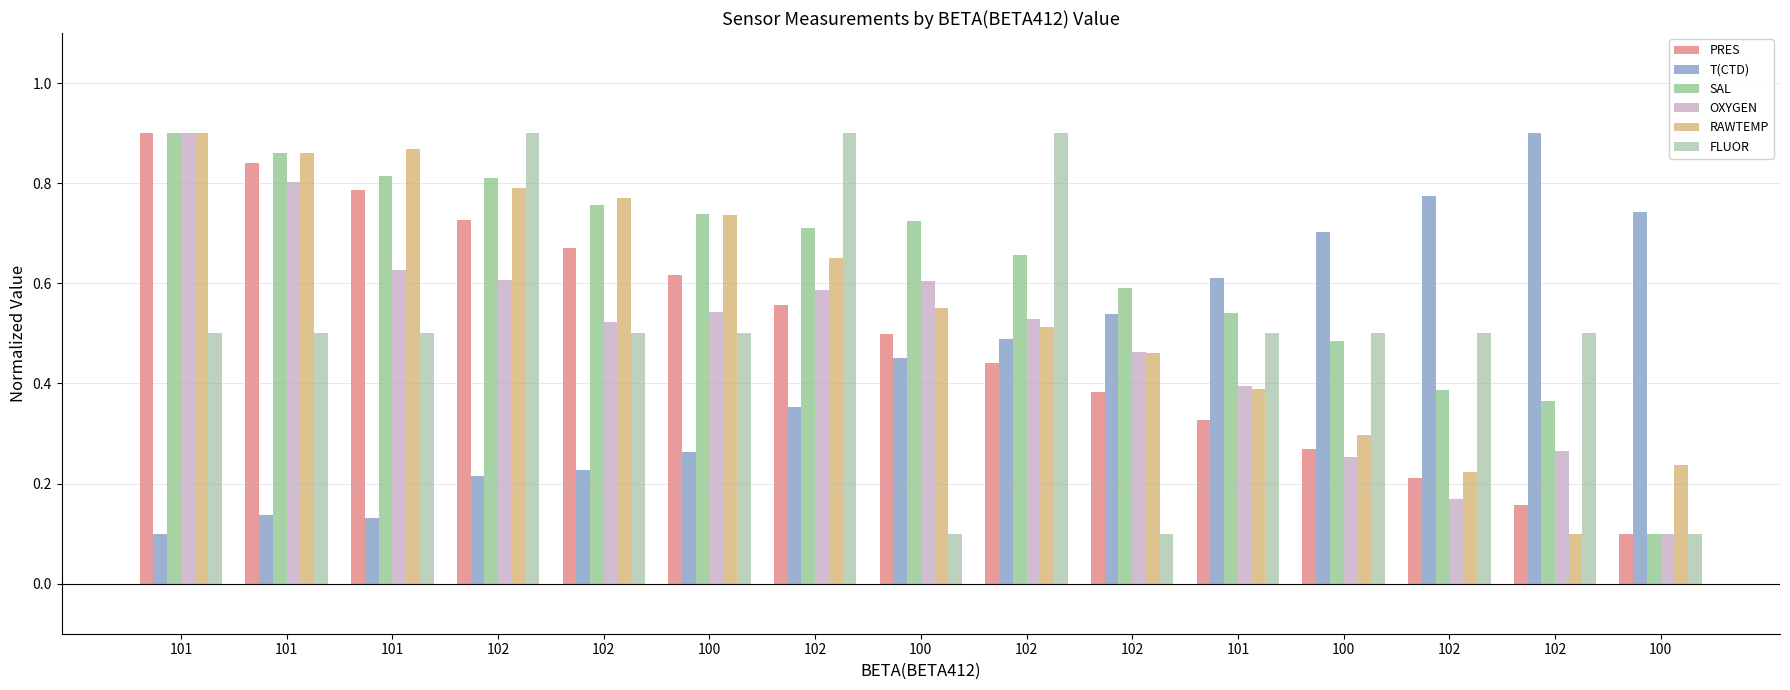

Reading right to left, list all the values displayed in this chart.

PRES: 100=0.1	102=0.2	102=0.2	100=0.3	101=0.3	102=0.4	102=0.4	100=0.5	102=0.6	100=0.6	102=0.7	102=0.7	101=0.8	101=0.8	101=0.9
T(CTD): 100=0.7	102=0.9	102=0.8	100=0.7	101=0.6	102=0.5	102=0.5	100=0.5	102=0.4	100=0.3	102=0.2	102=0.2	101=0.1	101=0.1	101=0.1
SAL: 100=0.1	102=0.4	102=0.4	100=0.5	101=0.5	102=0.6	102=0.7	100=0.7	102=0.7	100=0.7	102=0.8	102=0.8	101=0.8	101=0.9	101=0.9
OXYGEN: 100=0.1	102=0.3	102=0.2	100=0.3	101=0.4	102=0.5	102=0.5	100=0.6	102=0.6	100=0.5	102=0.5	102=0.6	101=0.6	101=0.8	101=0.9
RAWTEMP: 100=0.2	102=0.1	102=0.2	100=0.3	101=0.4	102=0.5	102=0.5	100=0.6	102=0.7	100=0.7	102=0.8	102=0.8	101=0.9	101=0.9	101=0.9
FLUOR: 100=0.1	102=0.5	102=0.5	100=0.5	101=0.5	102=0.1	102=0.9	100=0.1	102=0.9	100=0.5	102=0.5	102=0.9	101=0.5	101=0.5	101=0.5